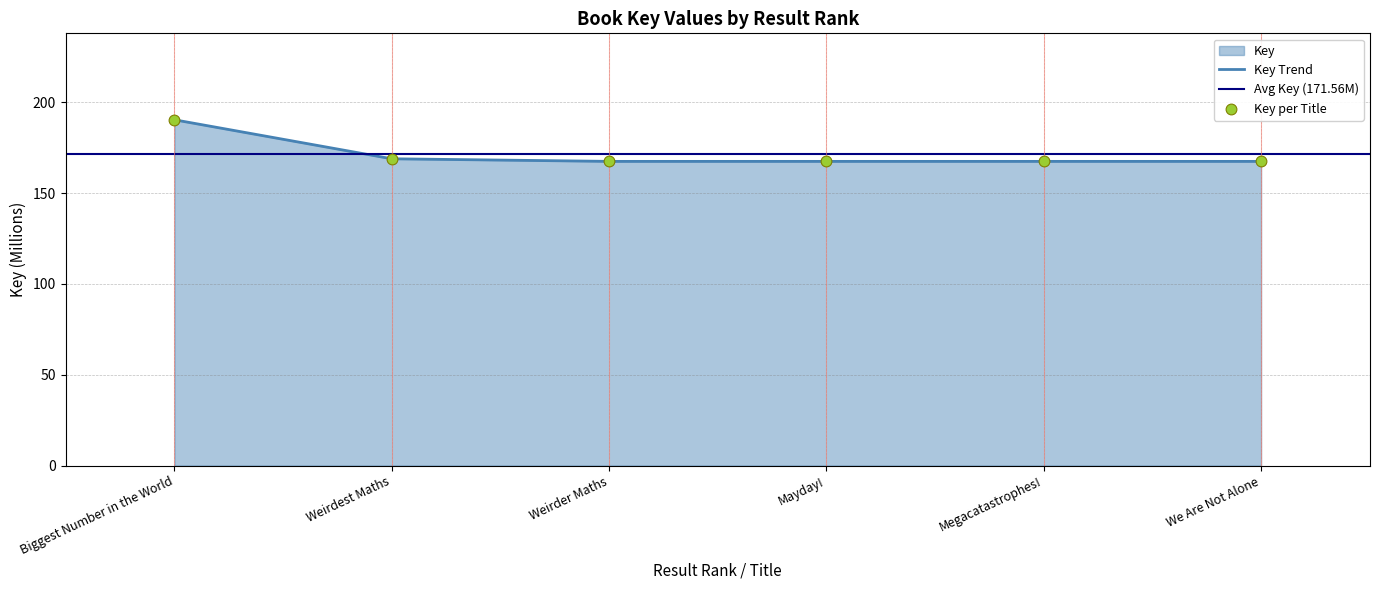

Which has a higher value, We Are Not Alone or Weirdest Maths?

Weirdest Maths